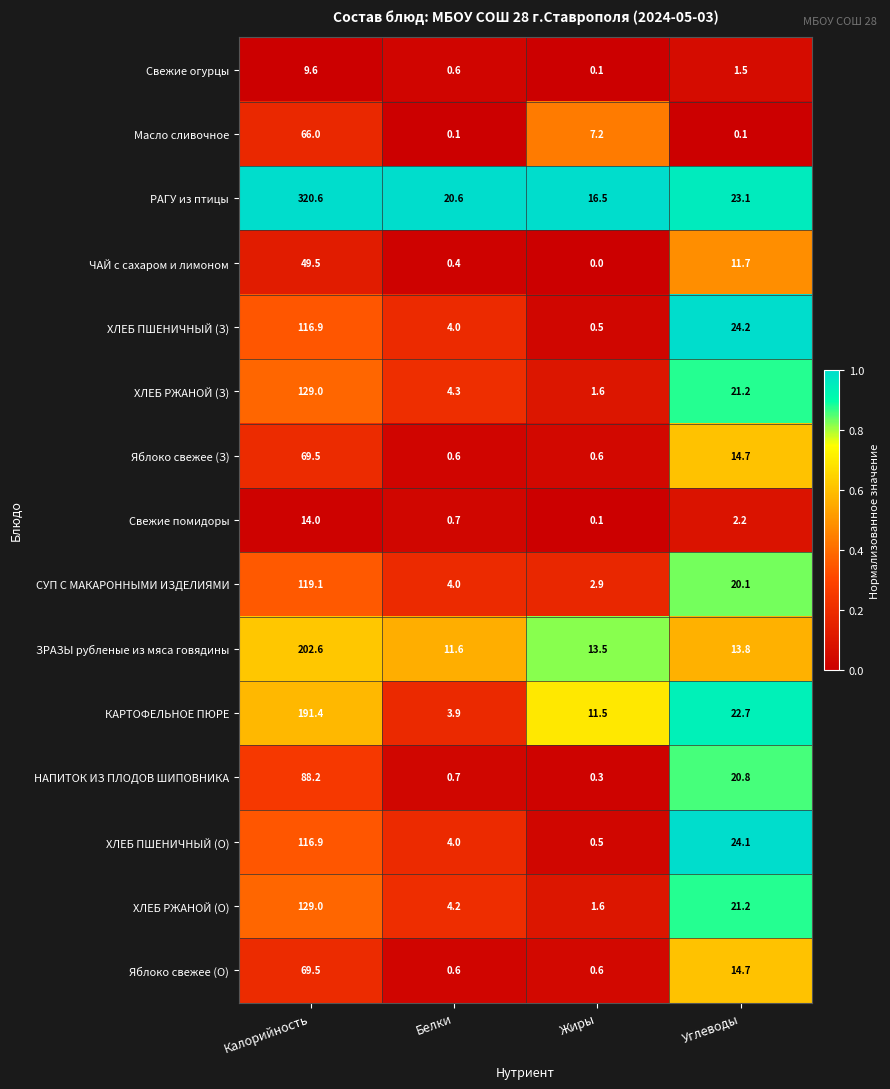

At how many categories does at least one series exceed 0?

4